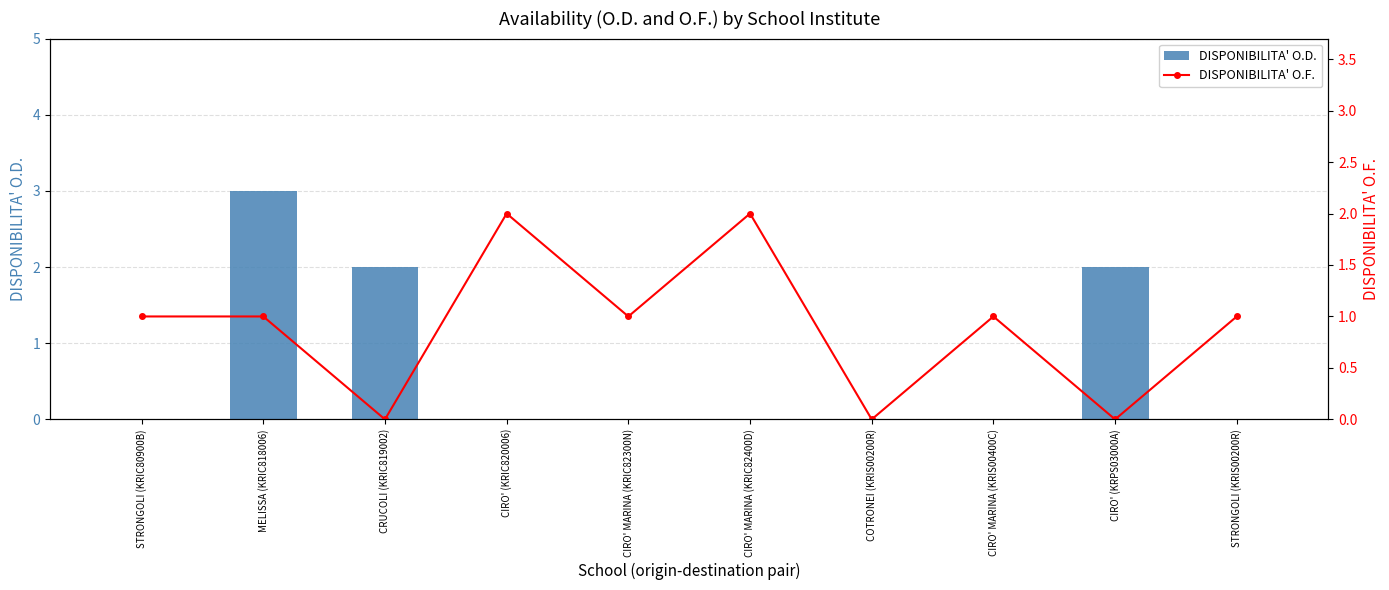

Is it true that DISPONIBILITA' O.F. equals 0 at COTRONEI (KRIS00200R)?

True